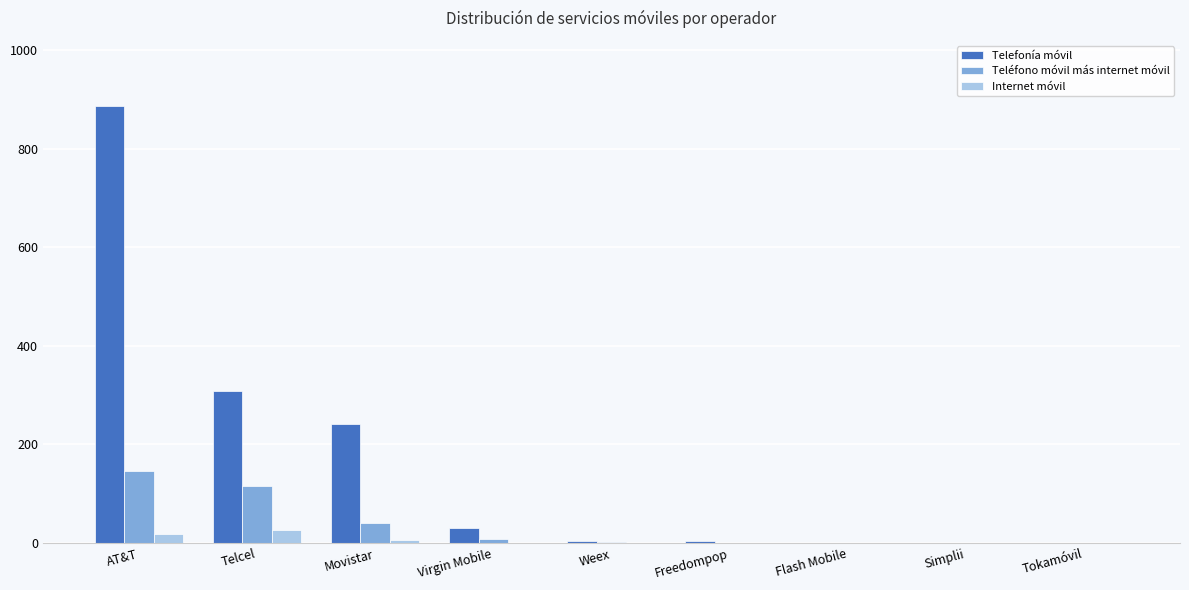

What is the greatest value displayed?

886